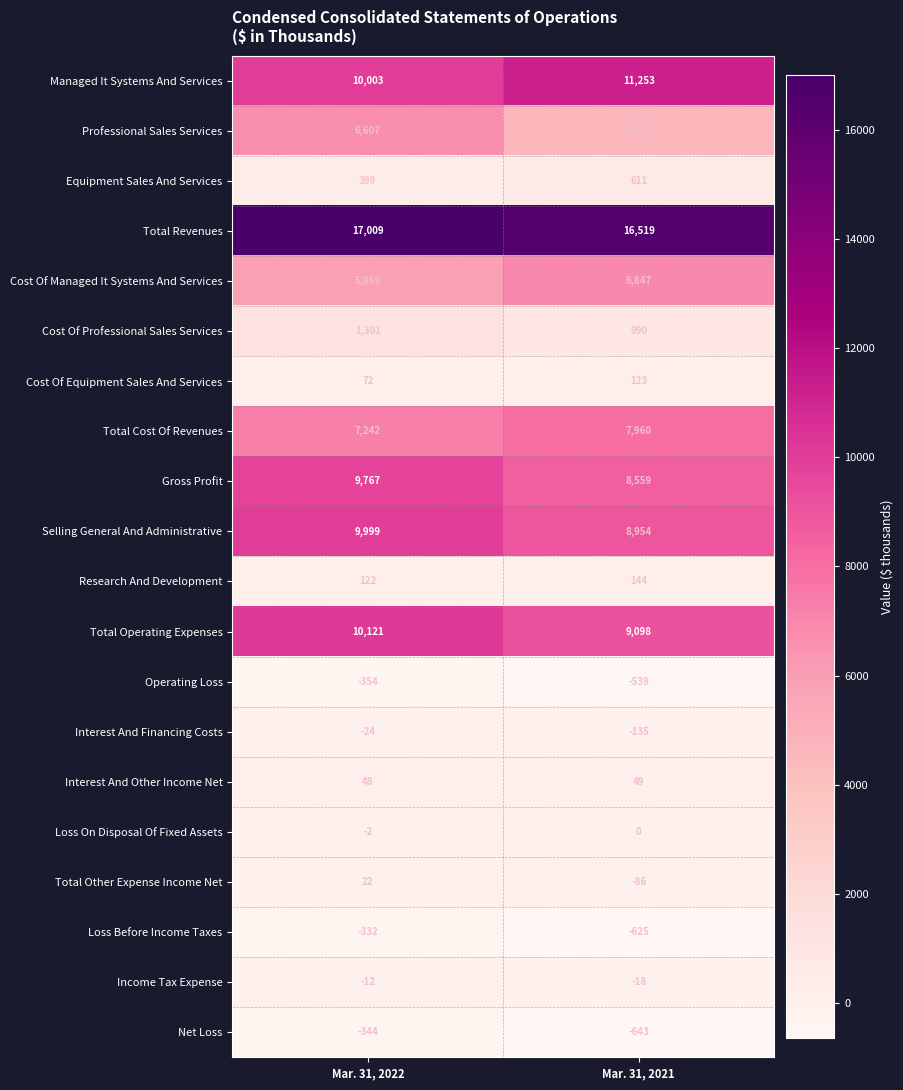

What is the average value of the Operating Loss series?

-446